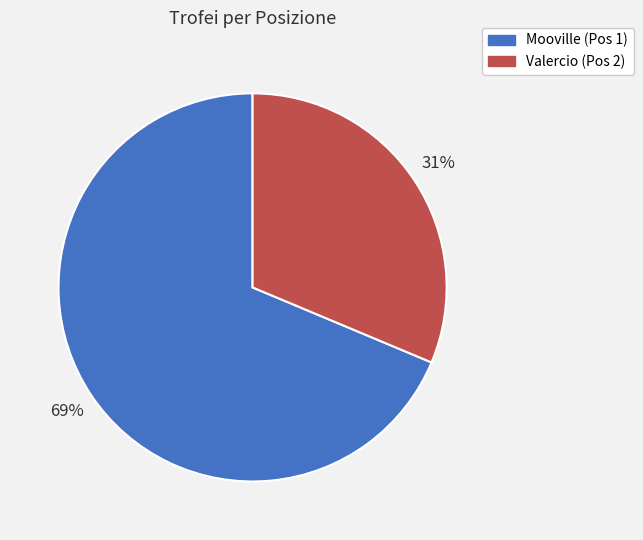

Is the sum of Valercio (Pos 2) and Mooville (Pos 1) greater than half?

Yes